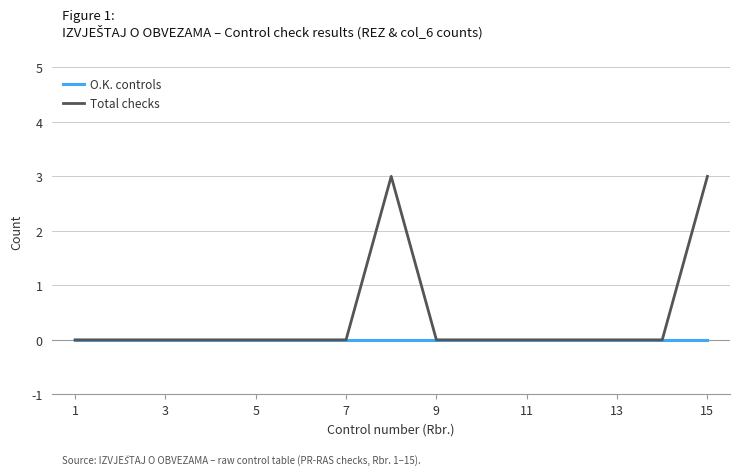

Rank the series by their average value, from lowest to highest.

O.K. controls, Total checks